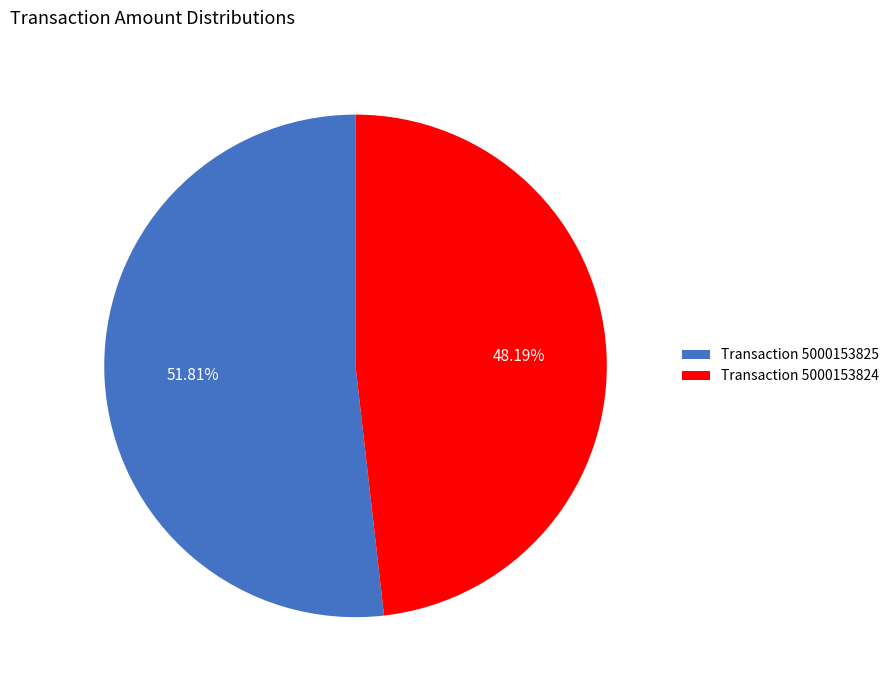

Is there a majority slice in this chart?

Yes